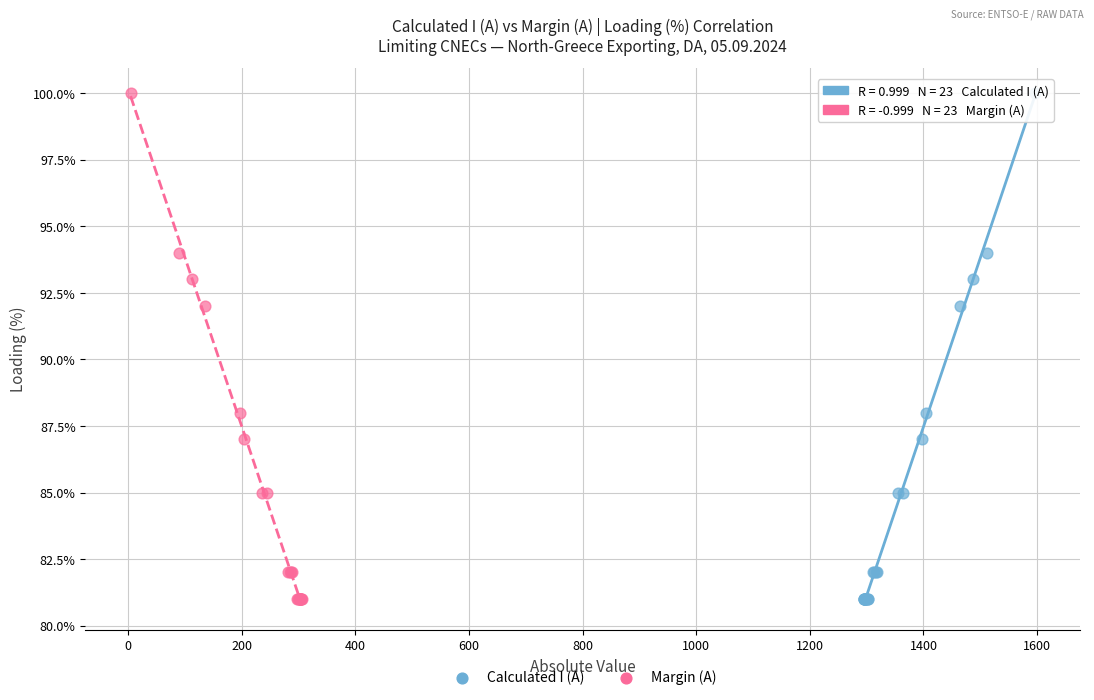

What are all the series names shown in the legend?

Calculated I (A), Margin (A)